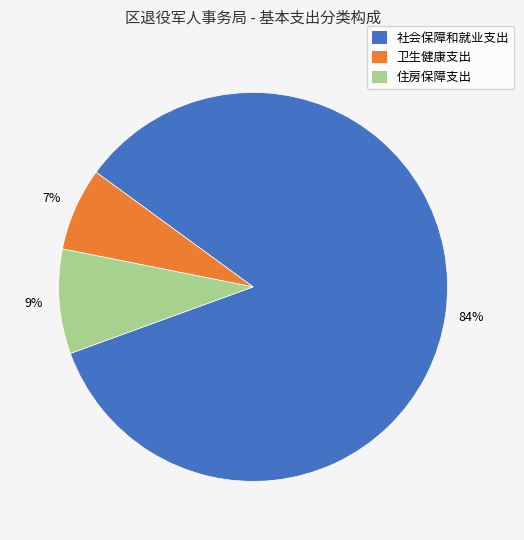

The 社会保障和就业支出 slice represents 84% of the pie. True or false?

True